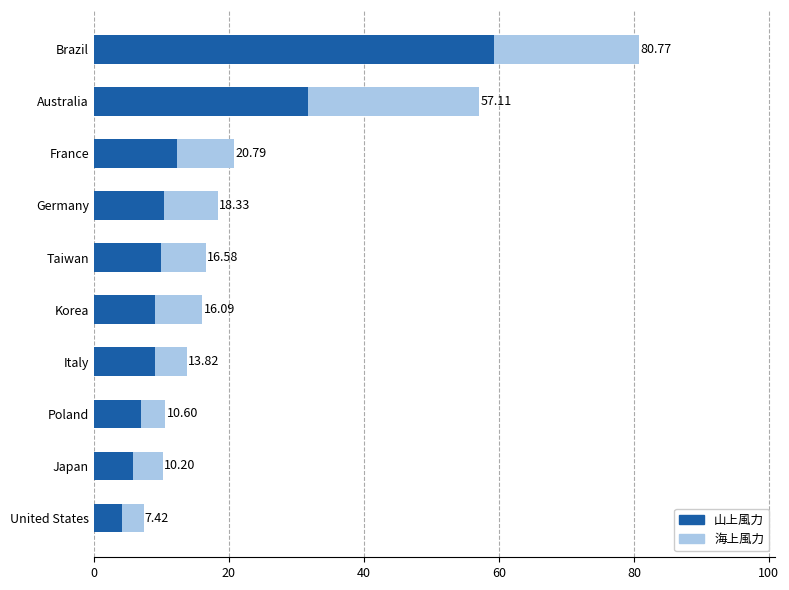

What are all the series names shown in the legend?

山上風力, 海上風力